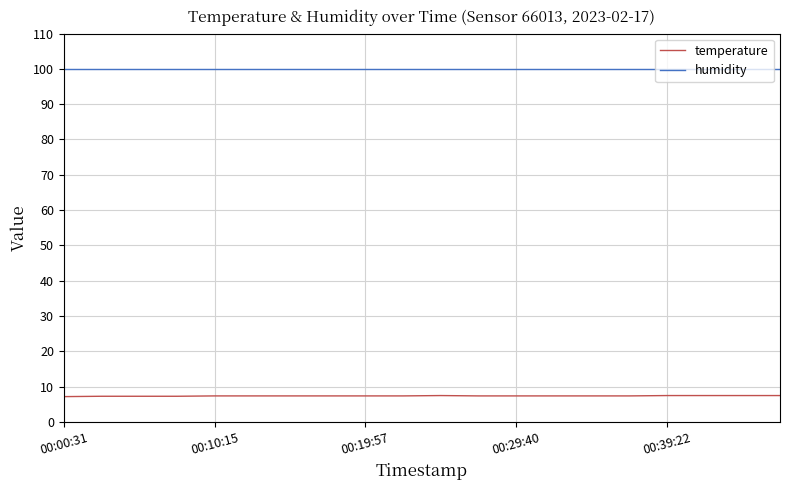

What is the maximum value for humidity?

99.9